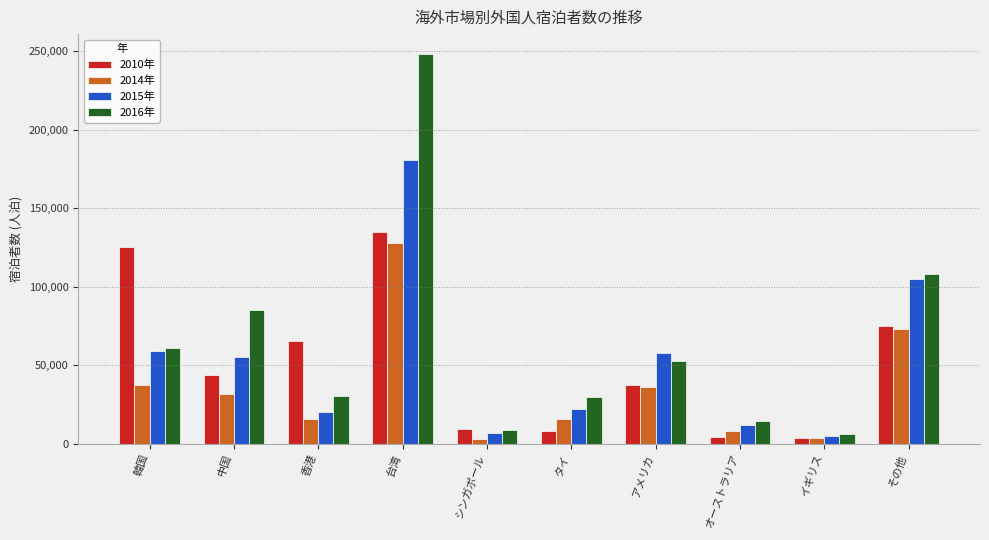

What are all the series names shown in the legend?

2010年, 2014年, 2015年, 2016年